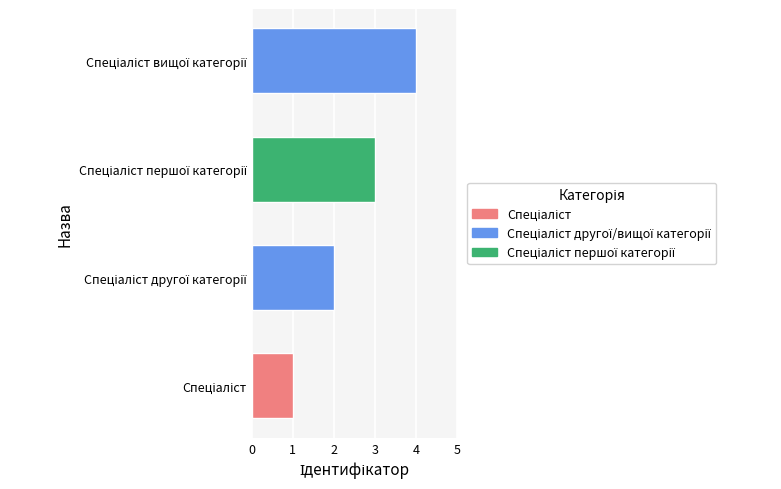

What is the difference between the maximum and minimum values?

3